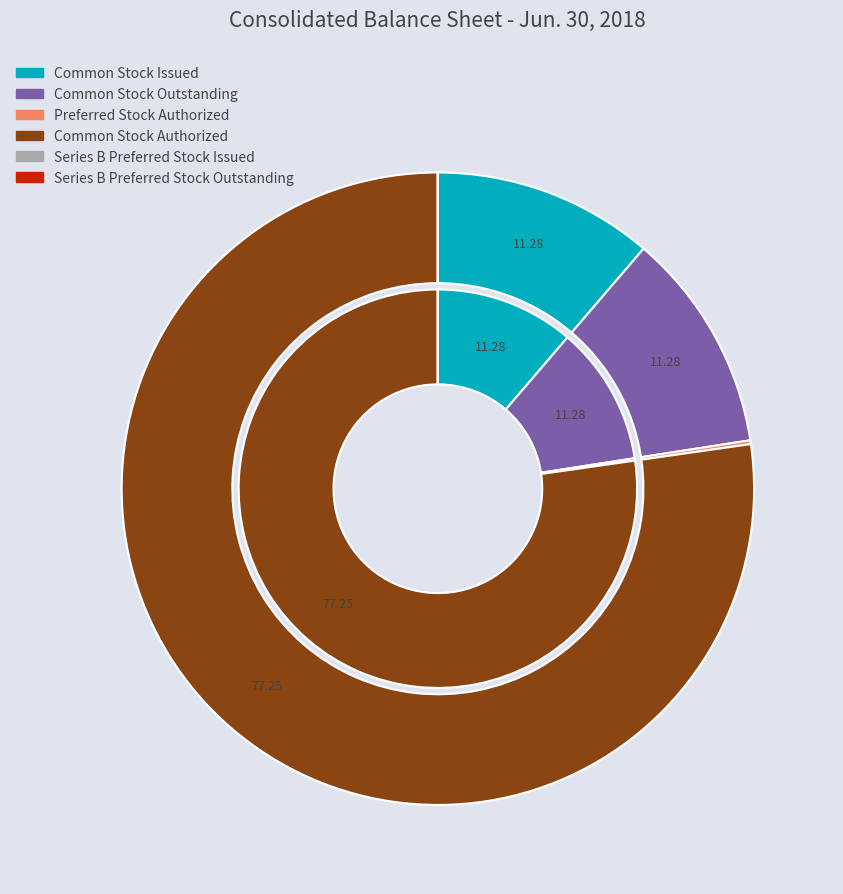

Rank the categories by value from highest to lowest.

Common Stock Authorized, Common Stock Issued, Common Stock Outstanding, Preferred Stock Authorized, Series B Preferred Stock Issued, Series B Preferred Stock Outstanding